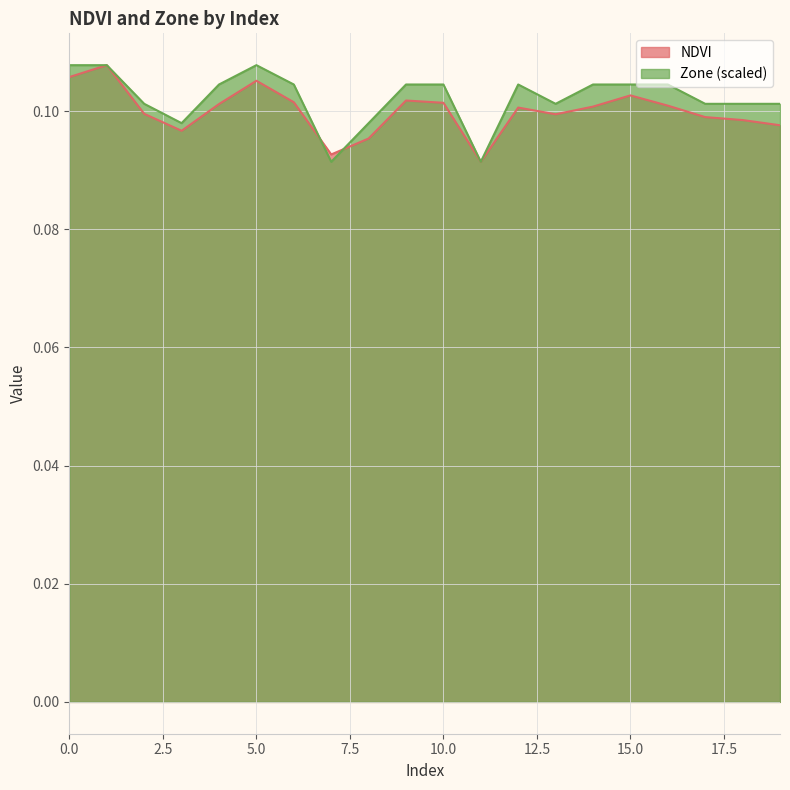

Does the chart display data point markers on the line(s)?

No